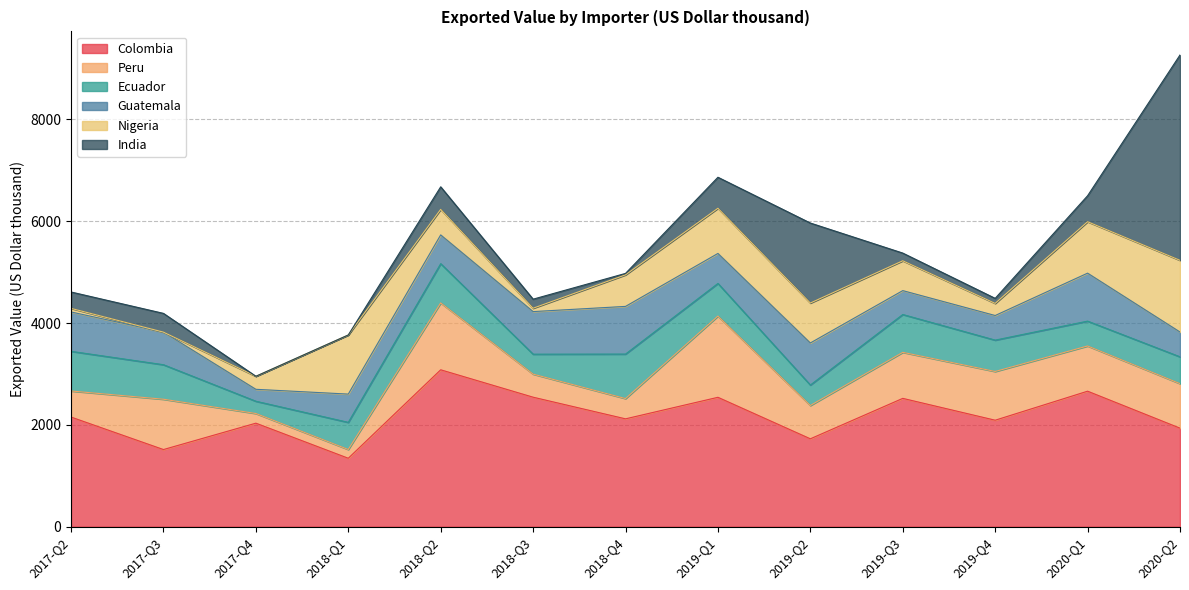

List the labels in order of Peru value, largest first.

2019-Q1, 2018-Q2, 2017-Q3, 2019-Q4, 2019-Q3, 2020-Q1, 2020-Q2, 2019-Q2, 2017-Q2, 2018-Q3, 2018-Q4, 2017-Q4, 2018-Q1